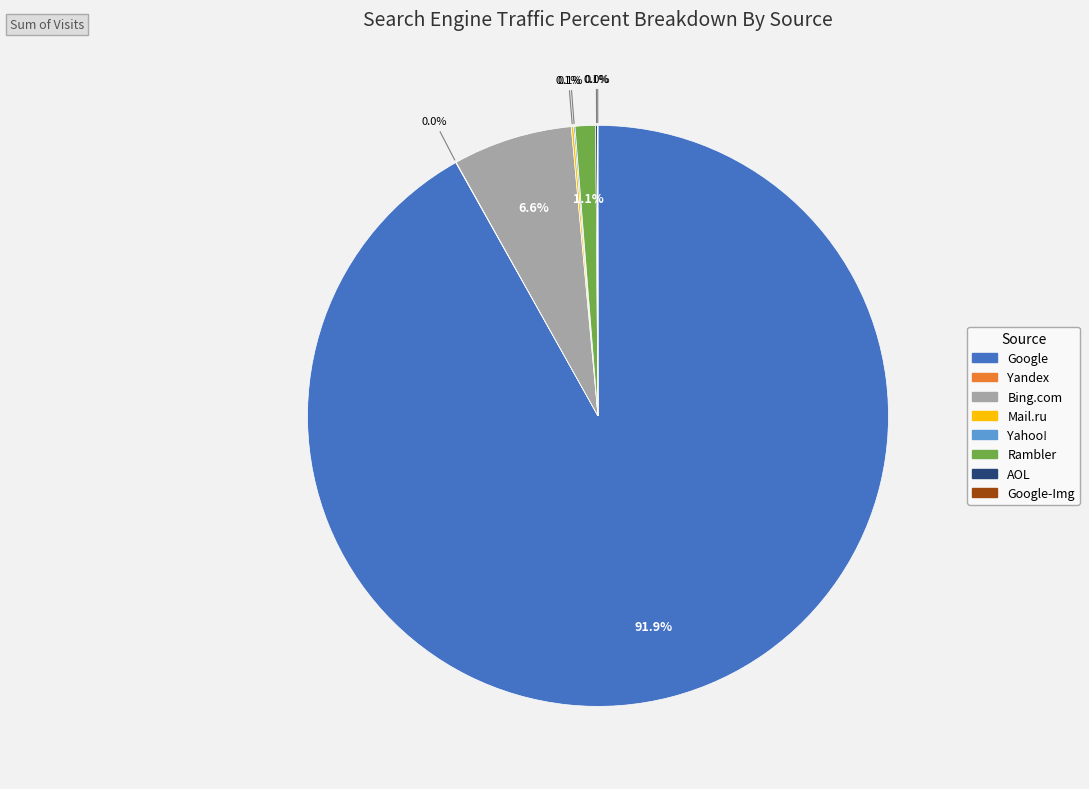

Does any single category account for the majority?

Yes